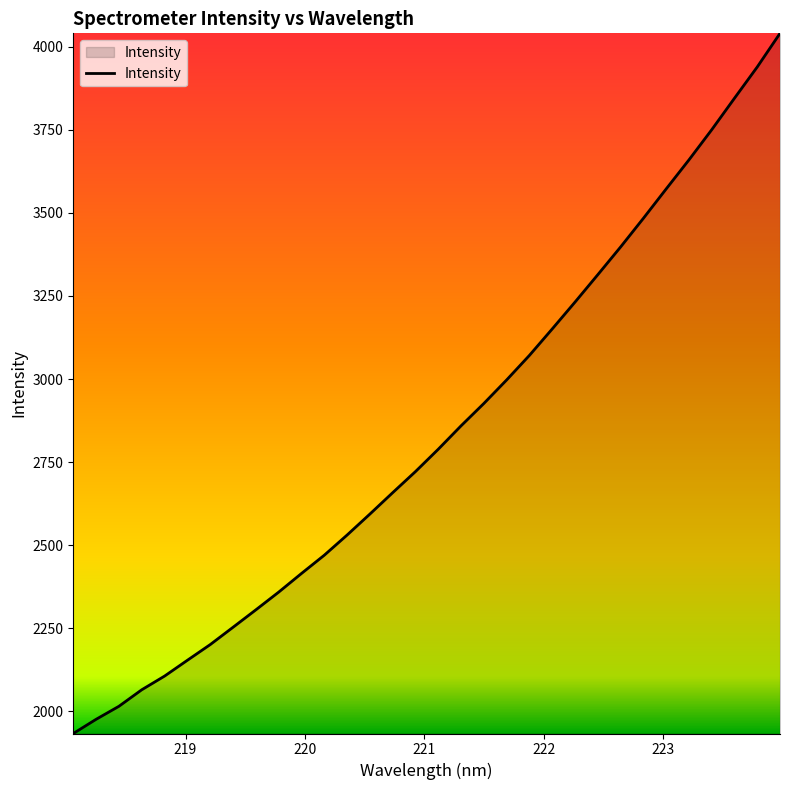

What is the difference between the maximum and minimum values?

2108.2